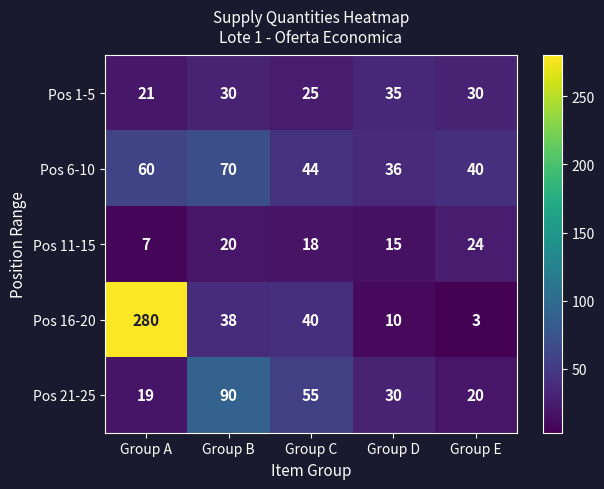

Rank the series at Group B from lowest to highest value.

Pos 11-15, Pos 1-5, Pos 16-20, Pos 6-10, Pos 21-25